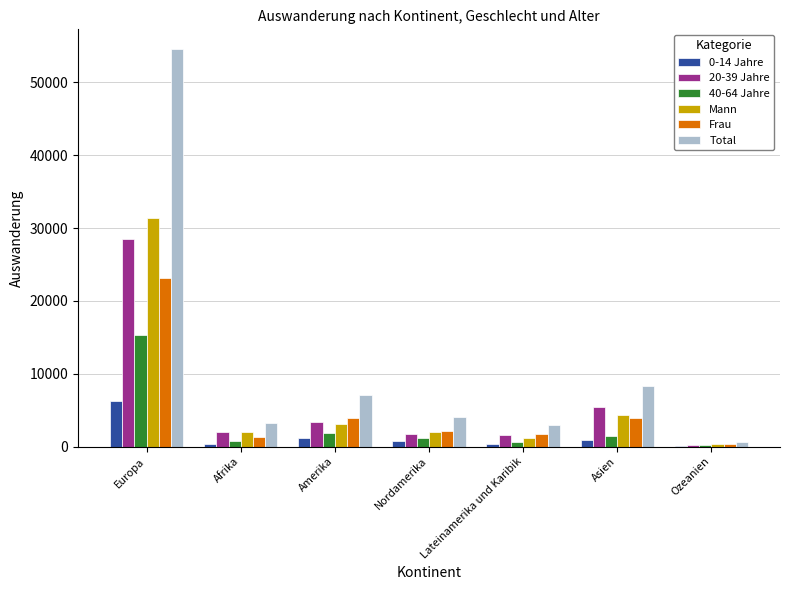

Read the 0-14 Jahre value at Afrika, to the nearest 50.

400